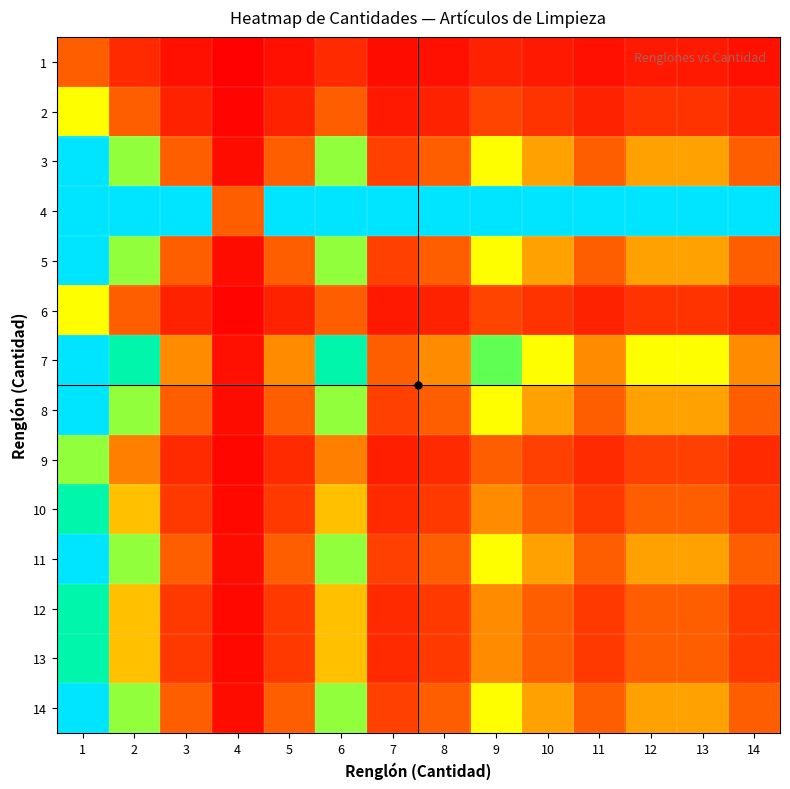

How many categories are shown in the chart?

14